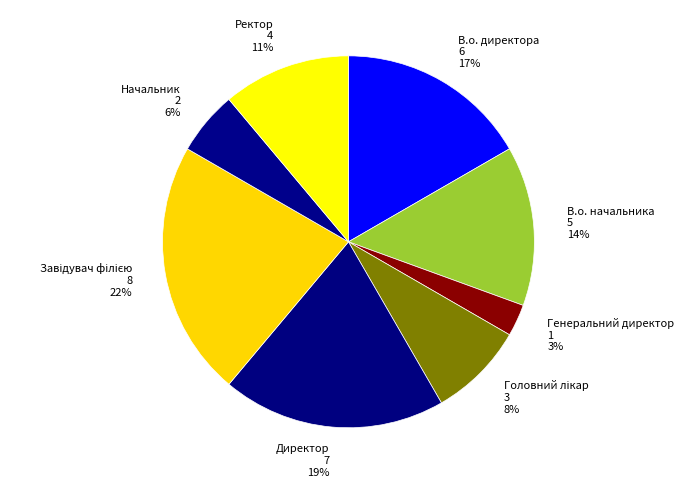

Is В.о. директора 6 17% the majority of the pie?

No